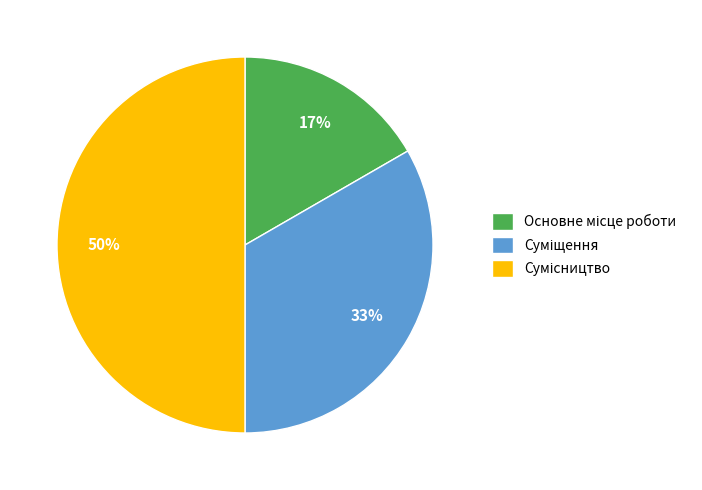

To the nearest percent, what is the difference between the largest and smallest slice percentages?

33%